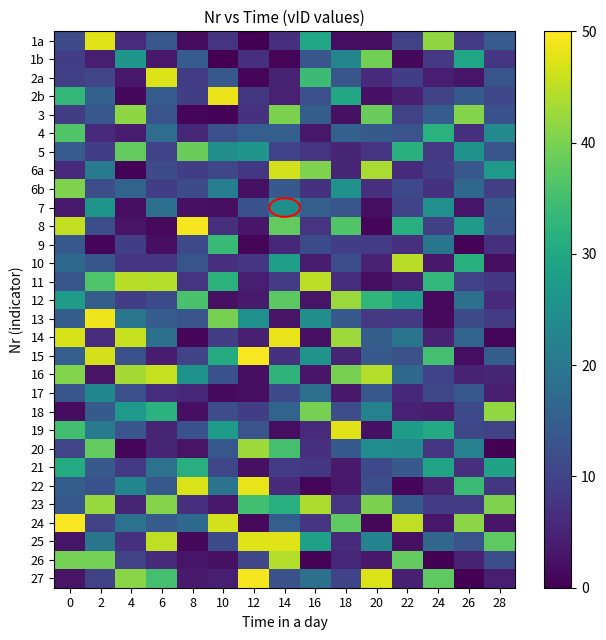

Which label corresponds to the smallest value in the chart?

12